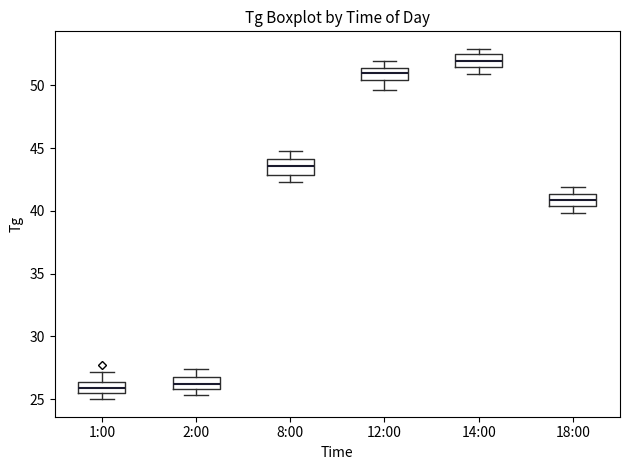

Reading left to right, transcribe this box plot: for each box, give where its median line is, the range the box spans, and where its two whiskers end, as read against the y-axis. The values are not printed on the chart, so give them approximately, as read against the axis.

1:00: median 26.0, box 25.5 to 26.5, whiskers 25.0 to 27.0
2:00: median 26.5, box 26.0 to 27.0, whiskers 25.5 to 27.5
8:00: median 43.5, box 43.0 to 44.0, whiskers 42.5 to 45.0
12:00: median 51.0, box 50.5 to 51.5, whiskers 49.5 to 52.0
14:00: median 52.0, box 51.5 to 52.5, whiskers 51.0 to 53.0
18:00: median 41.0, box 40.5 to 41.5, whiskers 40.0 to 42.0